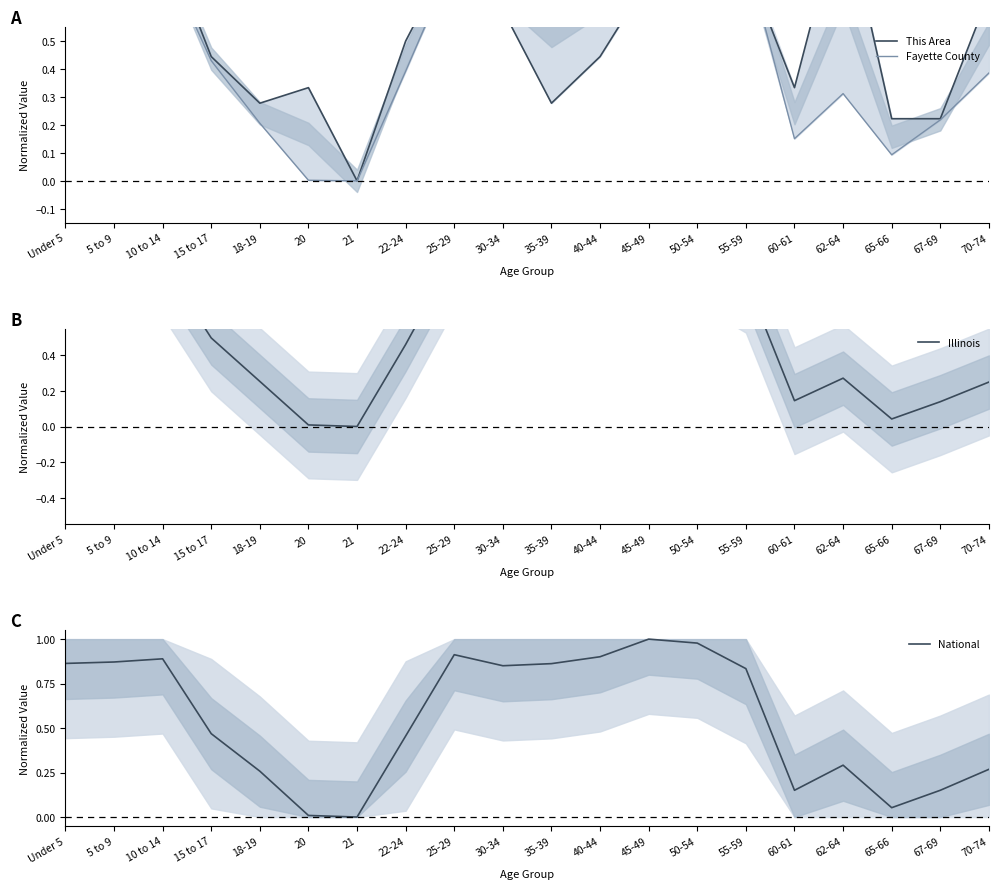

What are all the series names shown in the legend?

This Area, Fayette County, Illinois, National